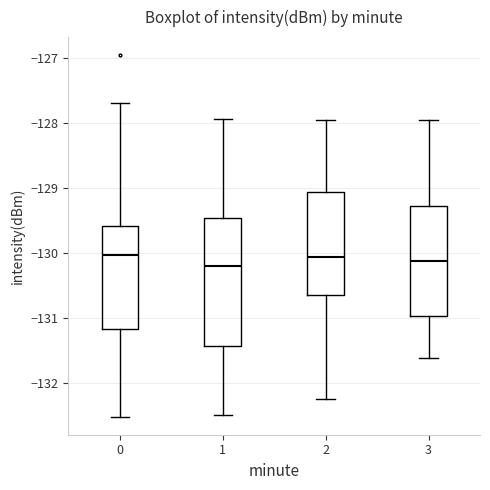

Which box is the tallest, from its lower edge to its upper edge?

1